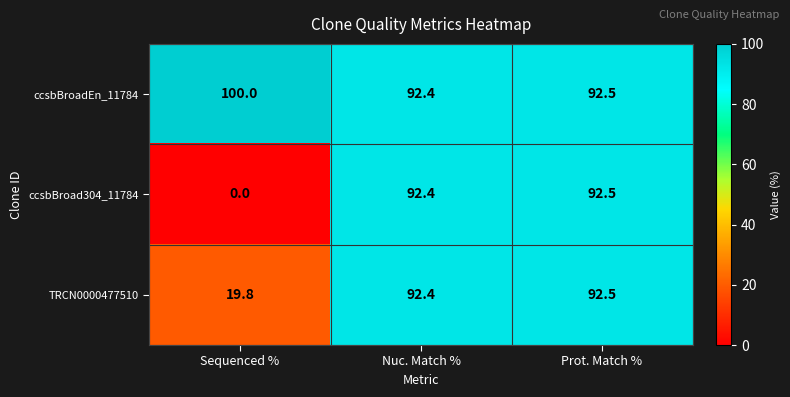

What is the sum of all TRCN0000477510 values?

204.7